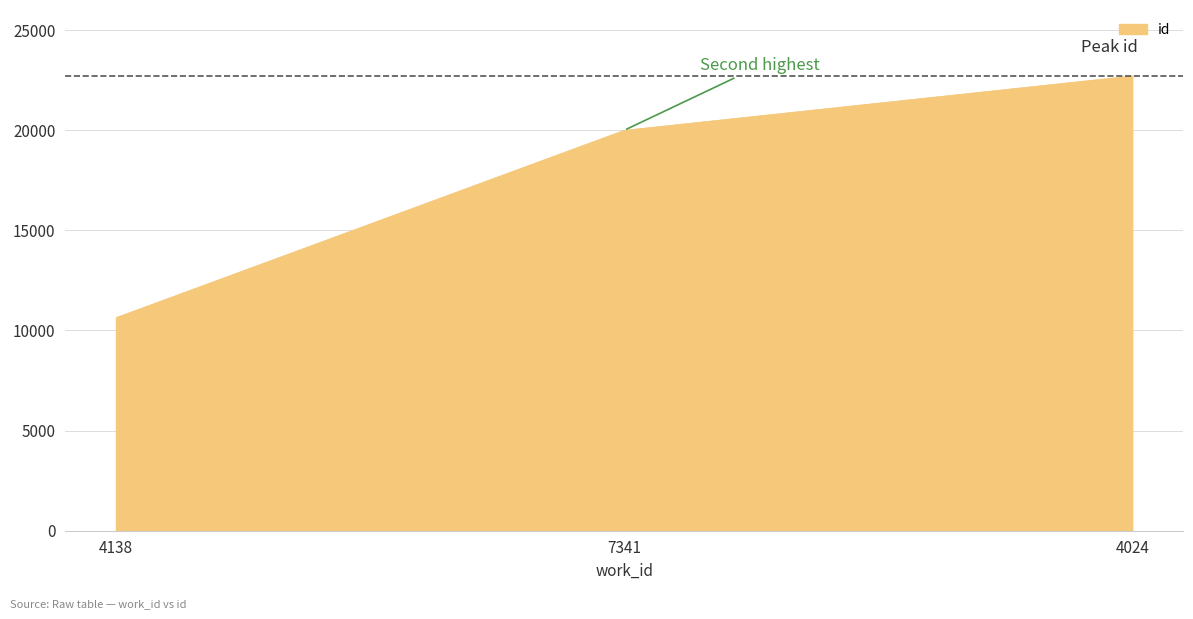

The value at 4138 is 18500. True or false?

False